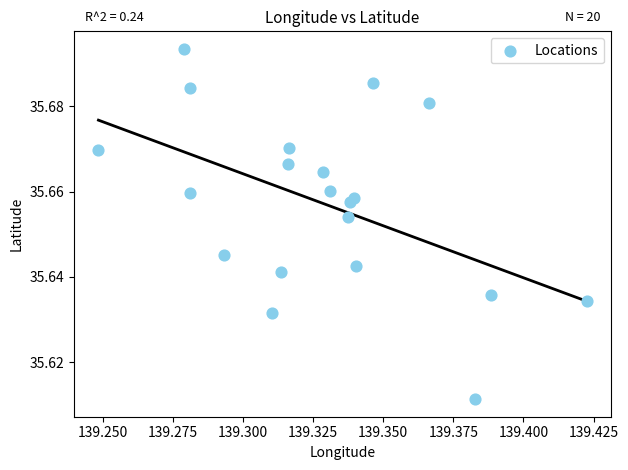

Count the number of points in this scatter plot.

20